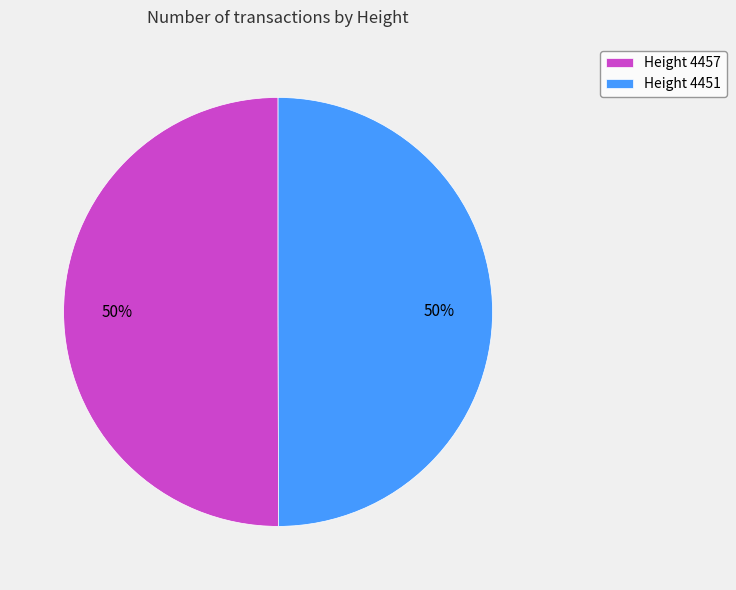

How many slices are in this pie chart?

2